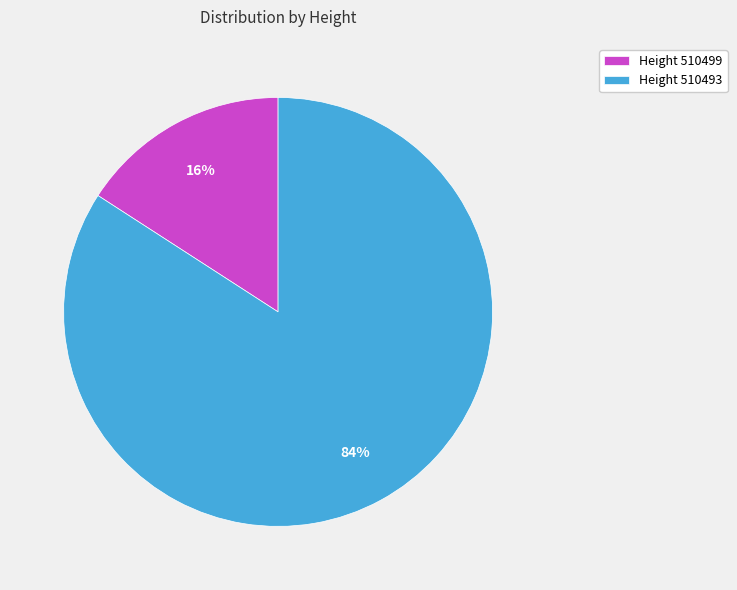

Is it true that Height 510499 is 16% of the pie?

True